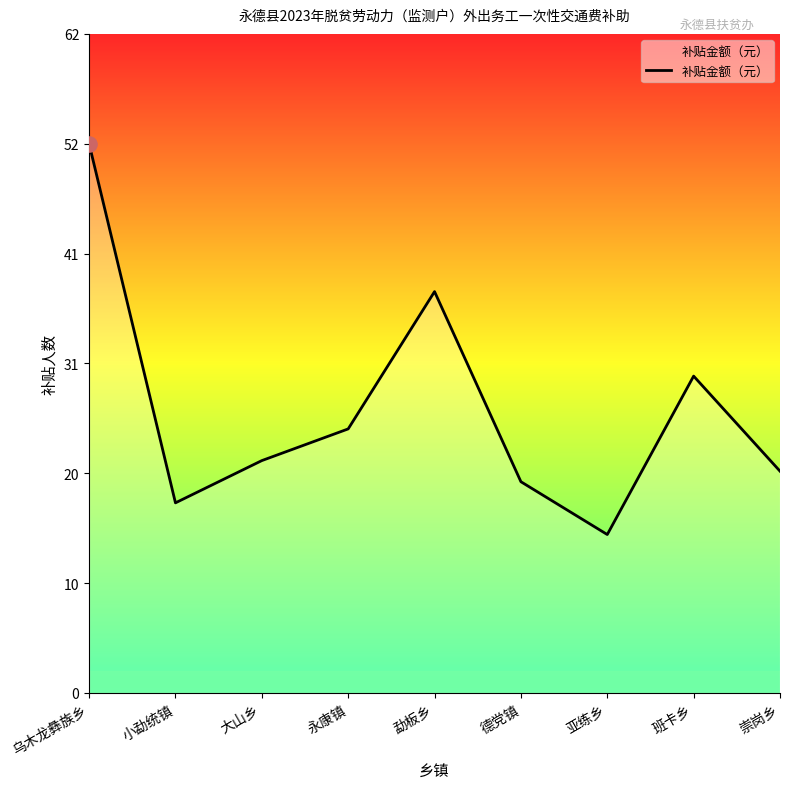

Approximately how many times larger is the value at 乌木龙彝族乡 compared to 德党镇?

2.6